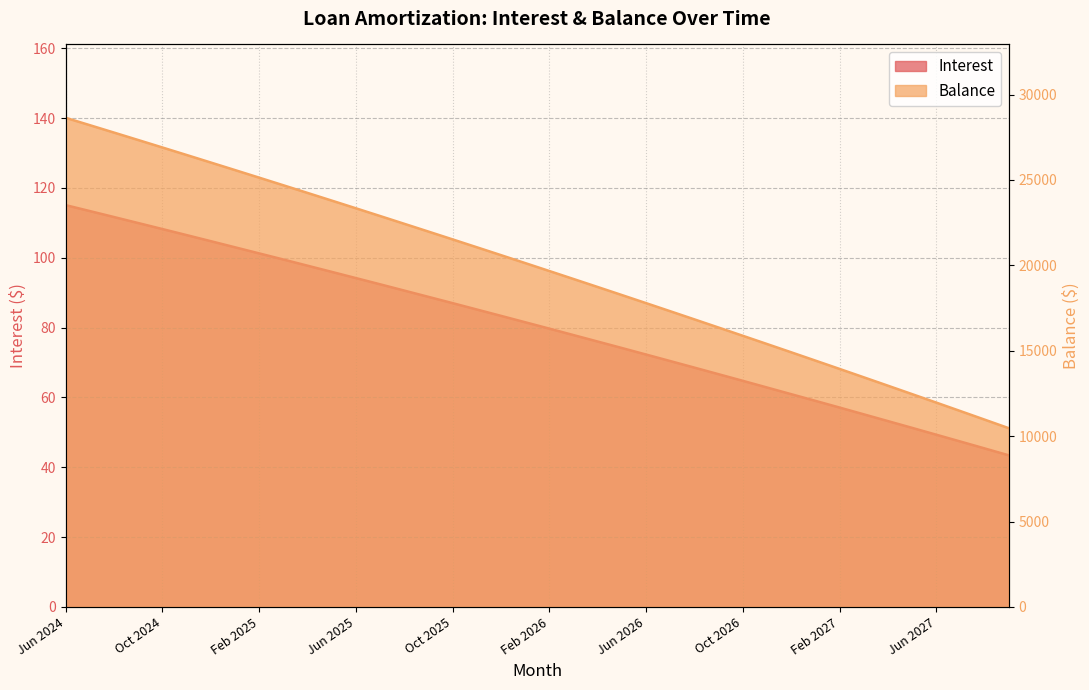

Reading left to right, transcribe all the data shown in this chart.

Interest: Jun 2024=115.1	Jul 2024=113.4	Aug 2024=111.7	Sep 2024=109.9	Oct 2024=108.2	Nov 2024=106.5	Dec 2024=104.8	Jan 2025=103.0	Feb 2025=101.2	Mar 2025=99.5	Apr 2025=97.7	May 2025=96.0	Jun 2025=94.2	Jul 2025=92.4	Aug 2025=90.6	Sep 2025=88.8	Oct 2025=87.0	Nov 2025=85.2	Dec 2025=83.4	Jan 2026=81.5	Feb 2026=79.7	Mar 2026=77.8	Apr 2026=76.0	May 2026=74.2	Jun 2026=72.3	Jul 2026=70.4	Aug 2026=68.5	Sep 2026=66.6	Oct 2026=64.8	Nov 2026=62.8	Dec 2026=60.9	Jan 2027=59.0	Feb 2027=57.1	Mar 2027=55.2	Apr 2027=53.2	May 2027=51.3	Jun 2027=49.3	Jul 2027=47.4	Aug 2027=45.4	Sep 2027=43.4
Balance: Jun 2024=28640.0	Jul 2024=28208.0	Aug 2024=27774.0	Sep 2024=27339.0	Oct 2024=26902.0	Nov 2024=26463.0	Dec 2024=26022.0	Jan 2025=25580.0	Feb 2025=25136.0	Mar 2025=24690.0	Apr 2025=24242.0	May 2025=23793.0	Jun 2025=23342.0	Jul 2025=22889.0	Aug 2025=22434.0	Sep 2025=21978.0	Oct 2025=21520.0	Nov 2025=21060.0	Dec 2025=20598.0	Jan 2026=20134.0	Feb 2026=19668.0	Mar 2026=19201.0	Apr 2026=18732.0	May 2026=18261.0	Jun 2026=17788.0	Jul 2026=17313.0	Aug 2026=16836.0	Sep 2026=16357.0	Oct 2026=15876.0	Nov 2026=15394.0	Dec 2026=14910.0	Jan 2027=14424.0	Feb 2027=13936.0	Mar 2027=13446.0	Apr 2027=12954.0	May 2027=12460.0	Jun 2027=11964.0	Jul 2027=11466.0	Aug 2027=10966.0	Sep 2027=10464.0